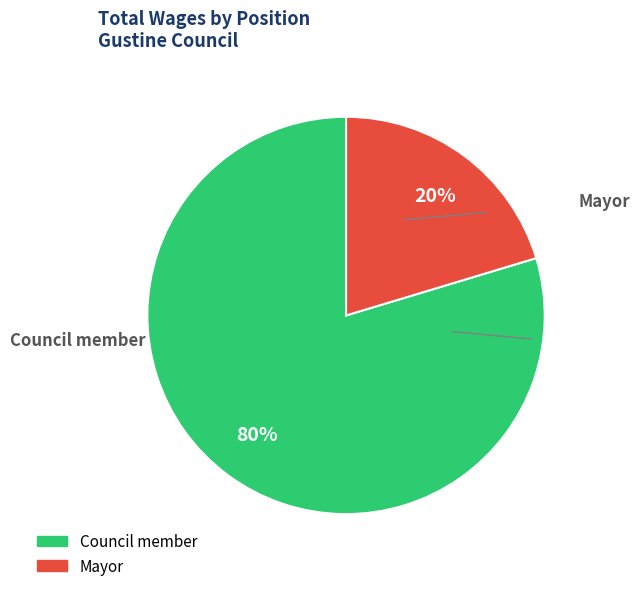

To the nearest percent, what is the average slice percentage?

50%